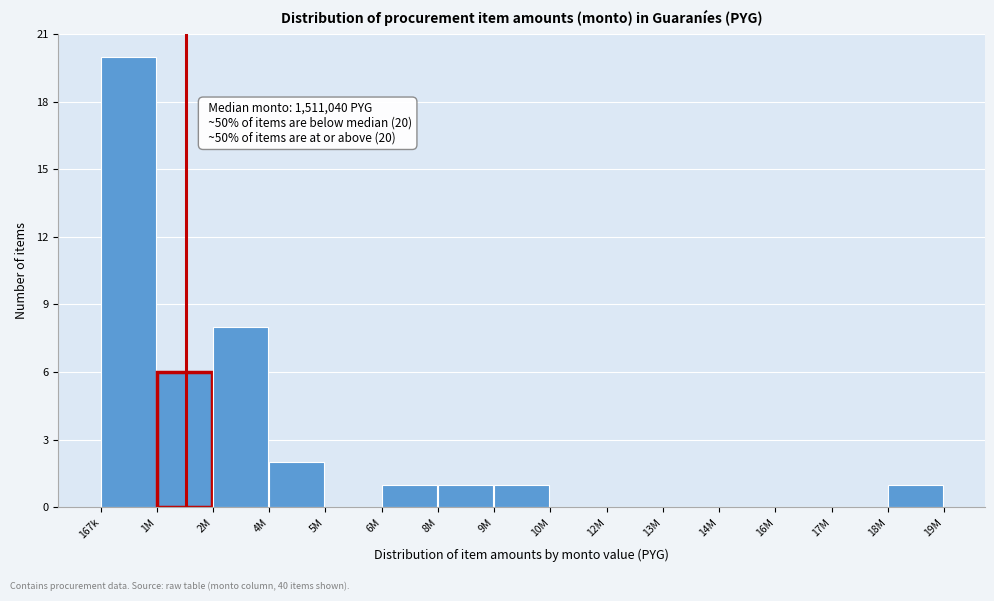

Reading left to right, extract all data points from this chart.

167k=20	1M=6	2M=8	4M=2	5M=0	6M=1	8M=1	9M=1	10M=0	12M=0	13M=0	14M=0	16M=0	17M=0	18M=1